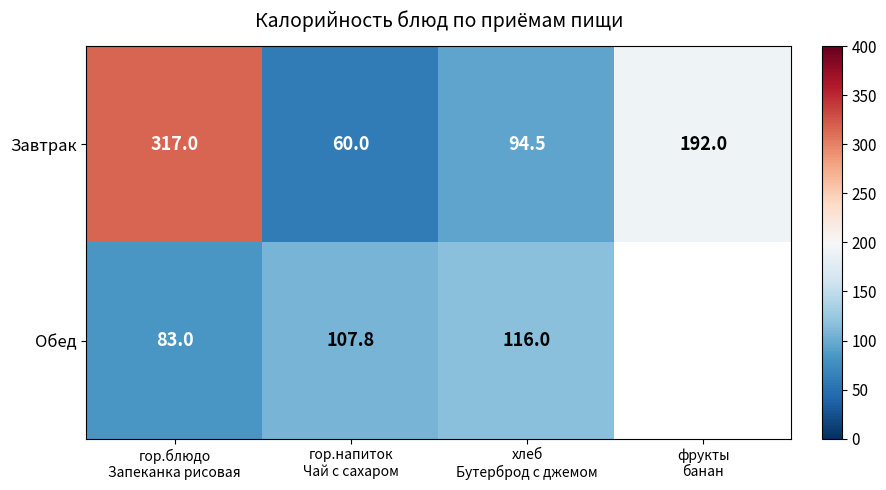

What is the sum of all Завтрак values?

663.5